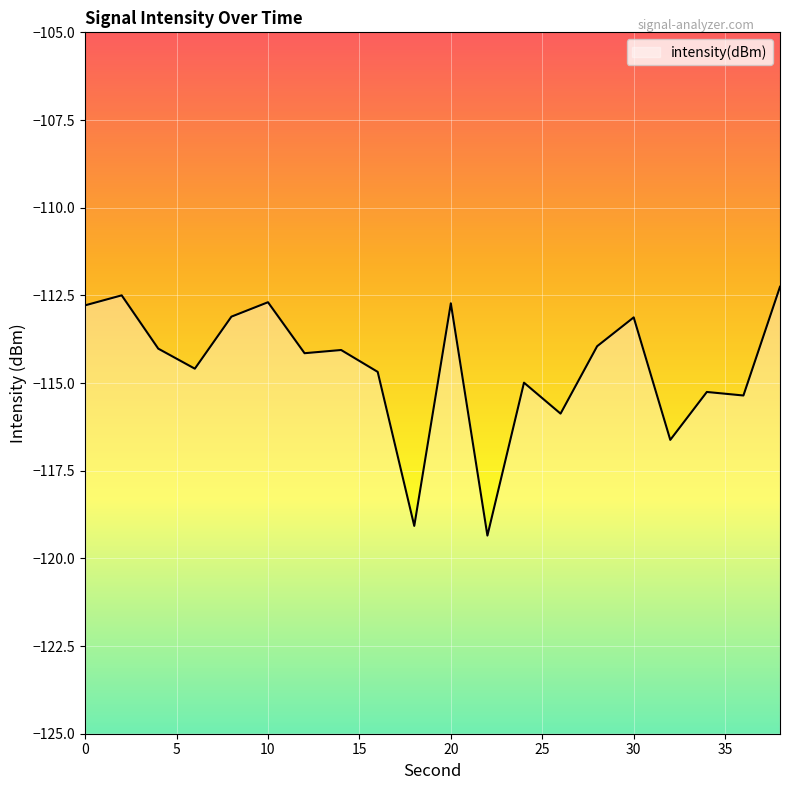

How many lines are shown in the chart?

1